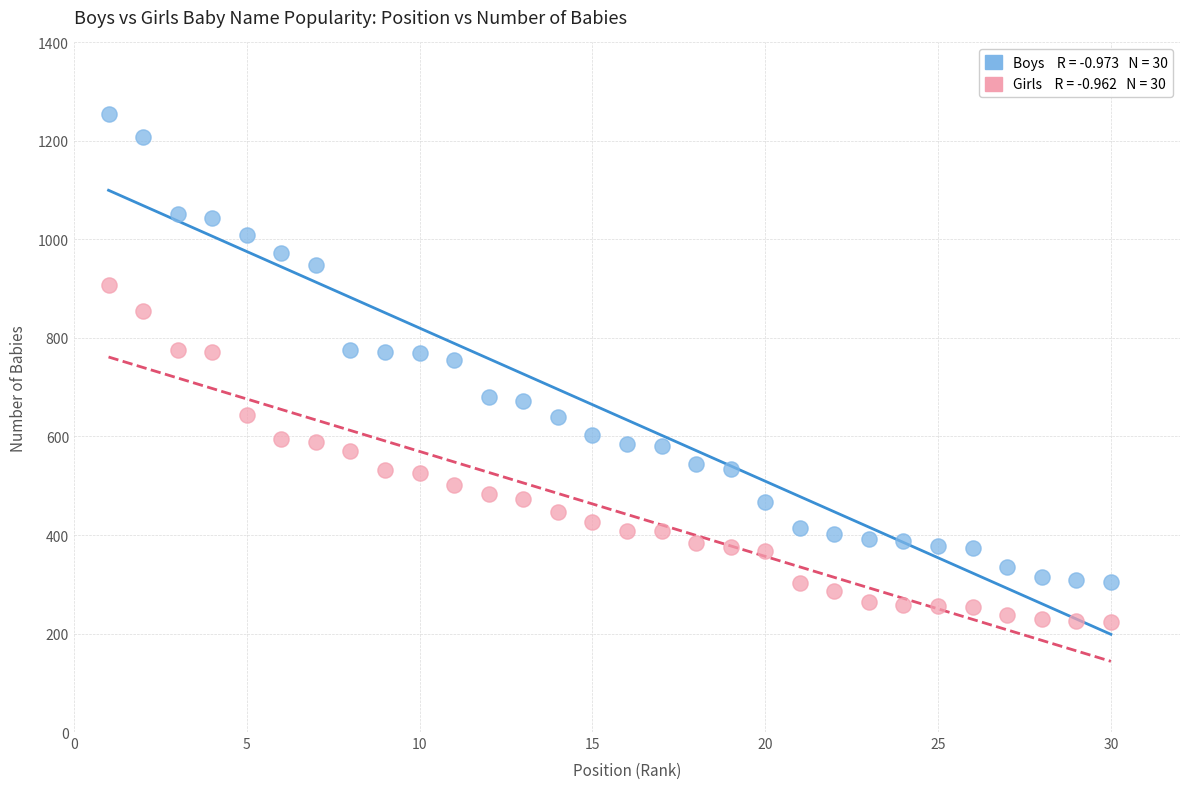

Across all series, what Y value is closest to 739?

755